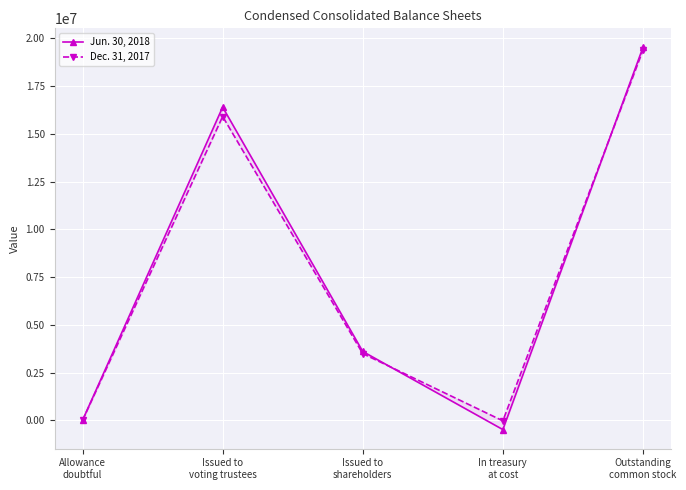

How many times do Dec. 31, 2017 and Jun. 30, 2018 cross each other?

2